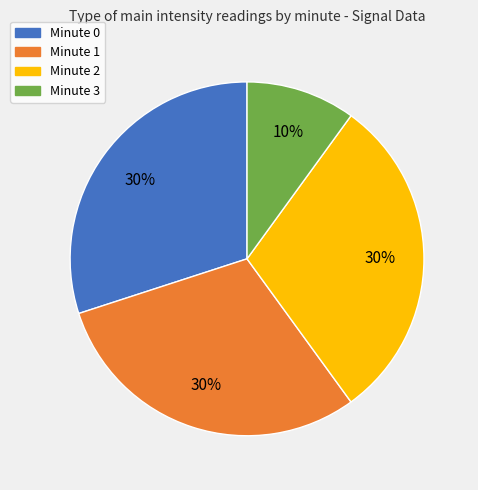

How many slices are in this pie chart?

4